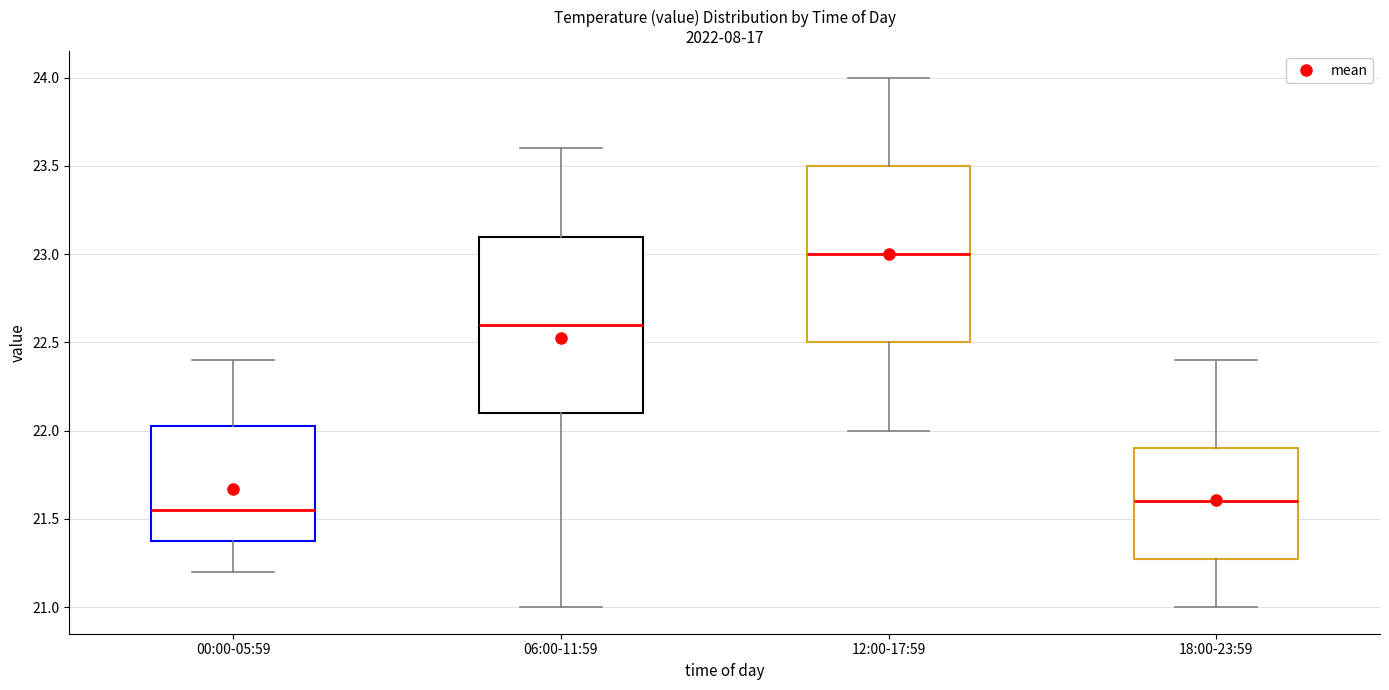

Reading left to right, transcribe this box plot: for each box, give where its median line is, the range the box spans, and where its two whiskers end, as read against the y-axis. The values are not printed on the chart, so give them approximately, as read against the axis.

00:00-05:59: median 21.55, box 21.40 to 22.05, whiskers 21.20 to 22.40
06:00-11:59: median 22.60, box 22.10 to 23.10, whiskers 21.00 to 23.60
12:00-17:59: median 23.00, box 22.50 to 23.50, whiskers 22.00 to 24.00
18:00-23:59: median 21.60, box 21.30 to 21.90, whiskers 21.00 to 22.40